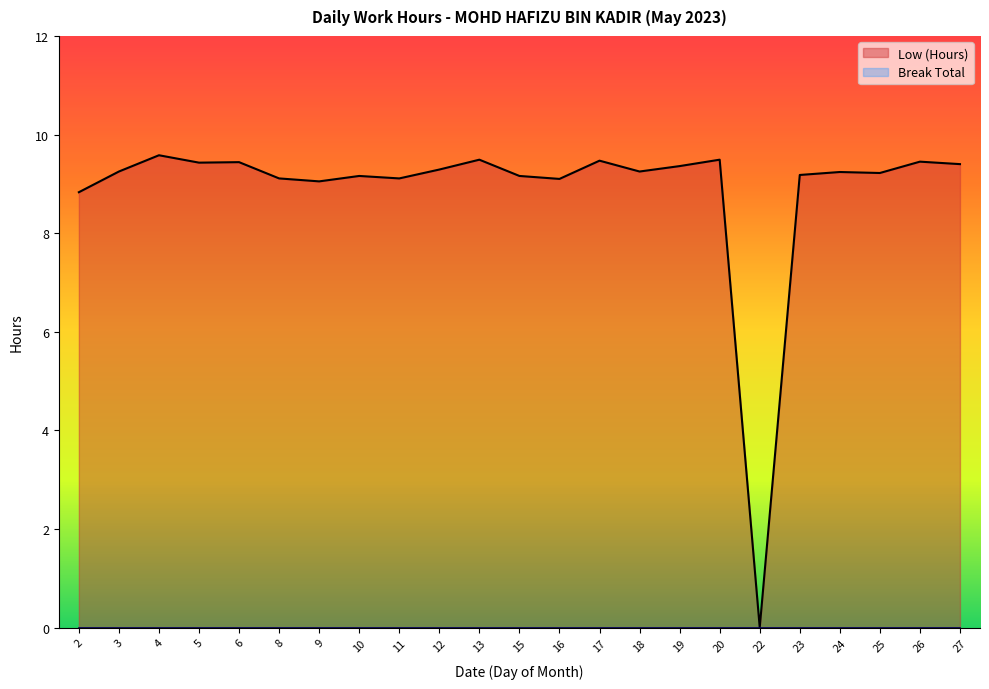

What is the approximate value at 8?

9.1